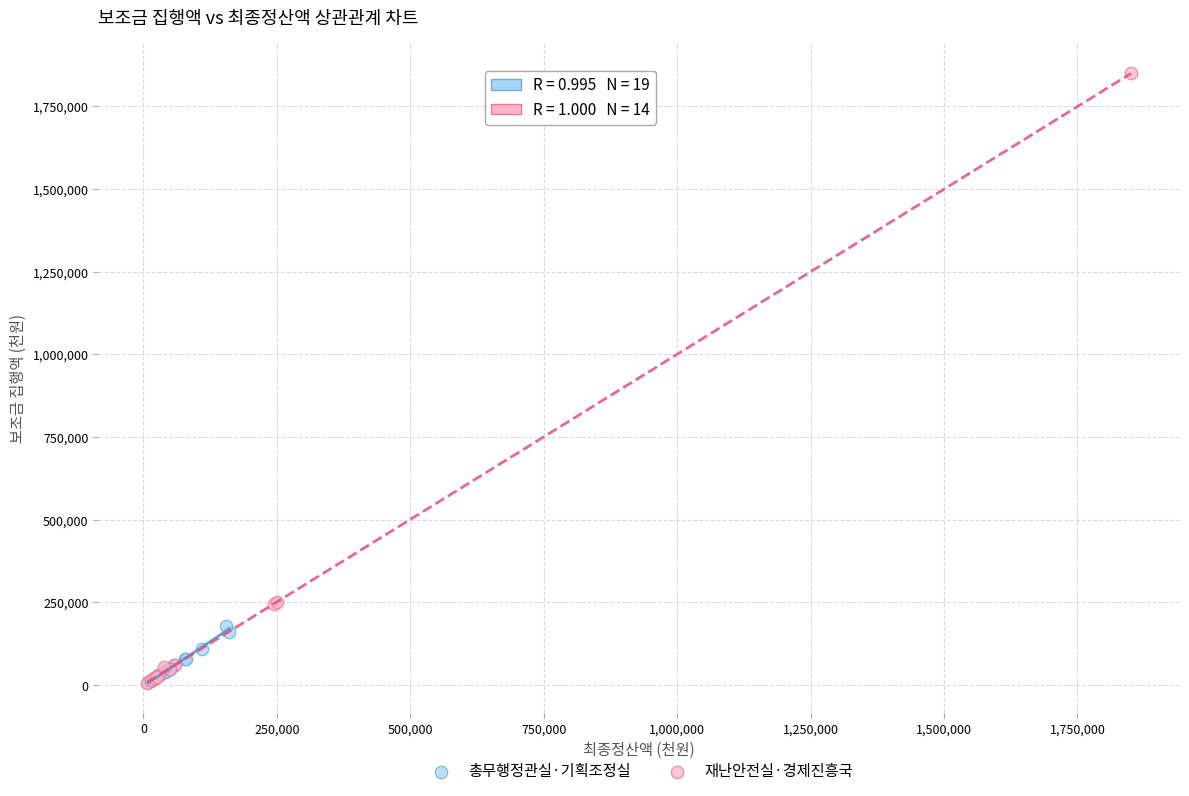

Which series has the largest Y range (max minus min)?

재난안전실·경제진흥국